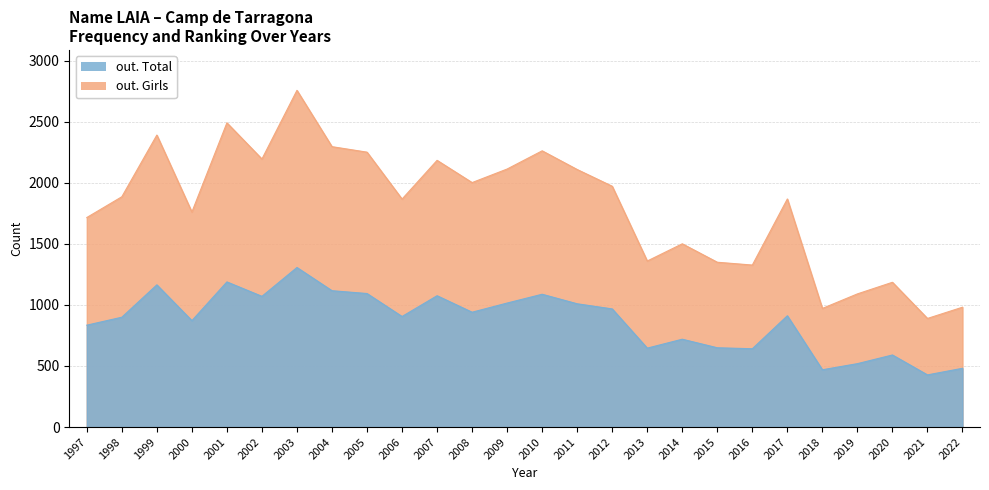

Which series has the largest total across all categories?

out. Girls